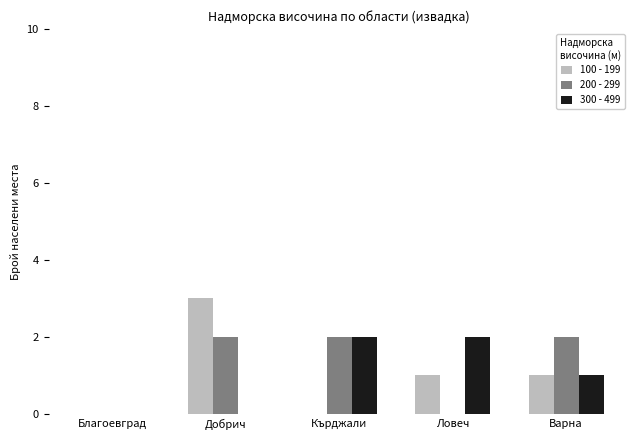

Which series has the largest total across all categories?

200 - 299